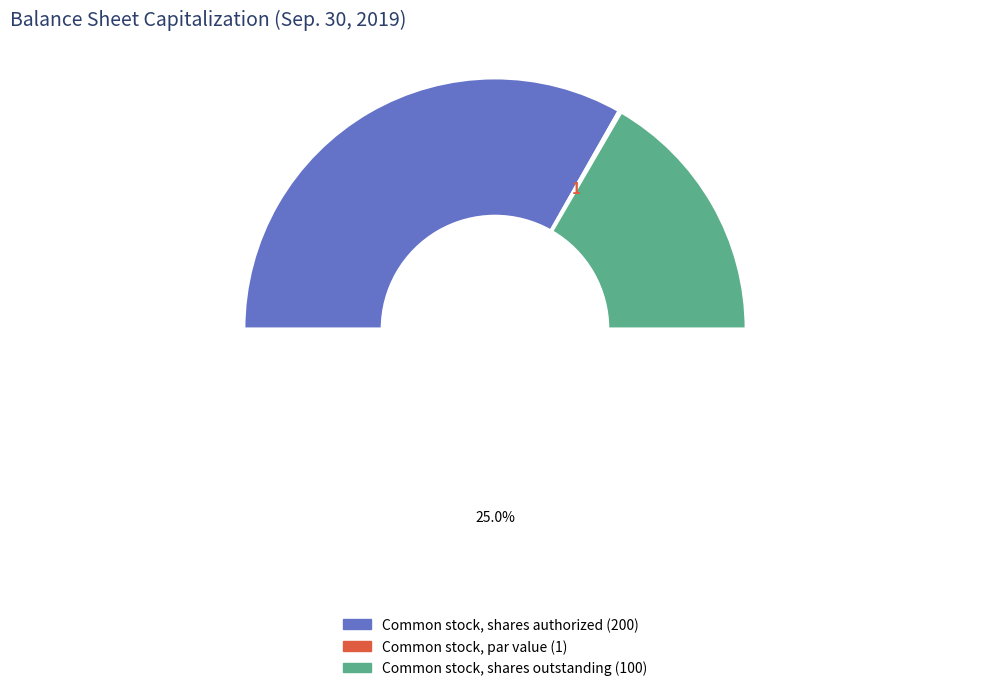

Combined, what portion of the pie is Common stock, shares outstanding and Common stock, par value?

33.6%